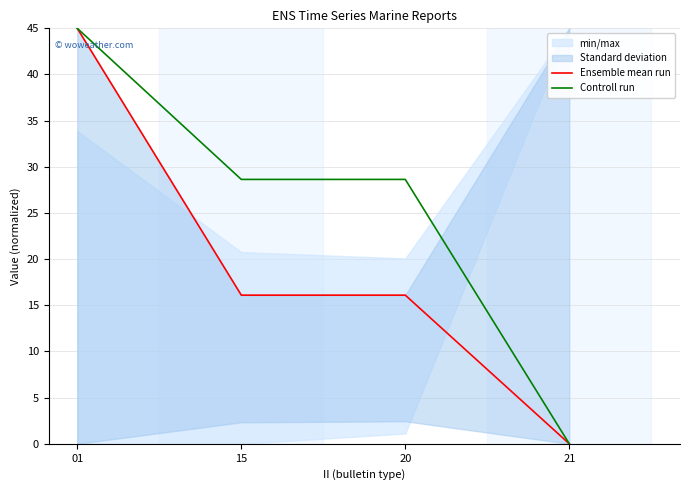

Is the value of Ensemble mean run at 21 greater than the value of Controll run at 15?

No